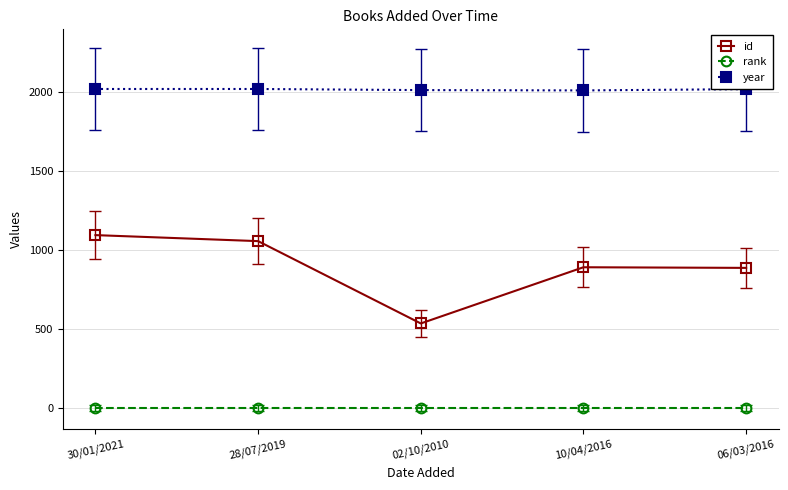

What position from the left is 06/03/2016?

5